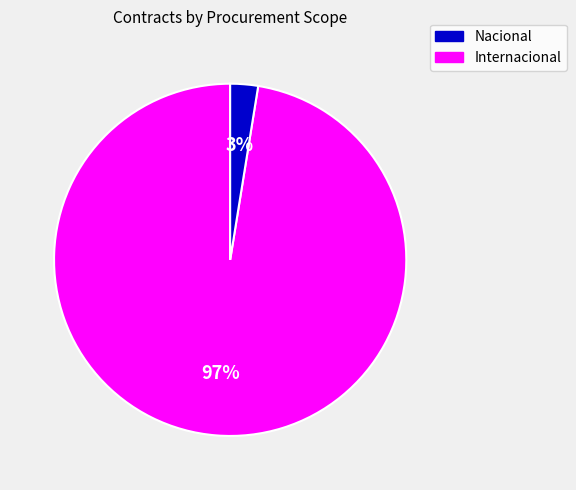

To the nearest percent, what is the average slice percentage?

50%